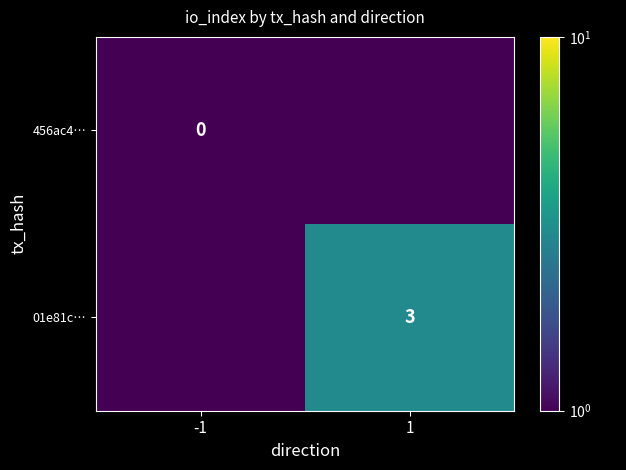

The value of 01e81c… at 1 is 3.0. True or false?

True